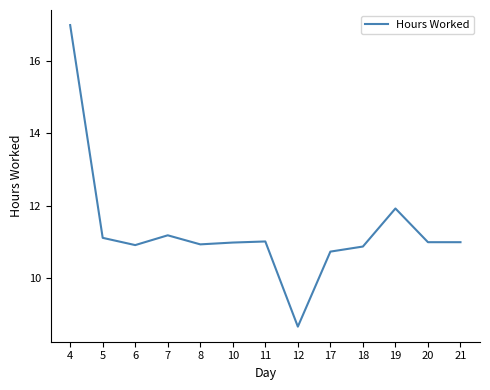

True or false: the data shows 11.1 at 5.

True